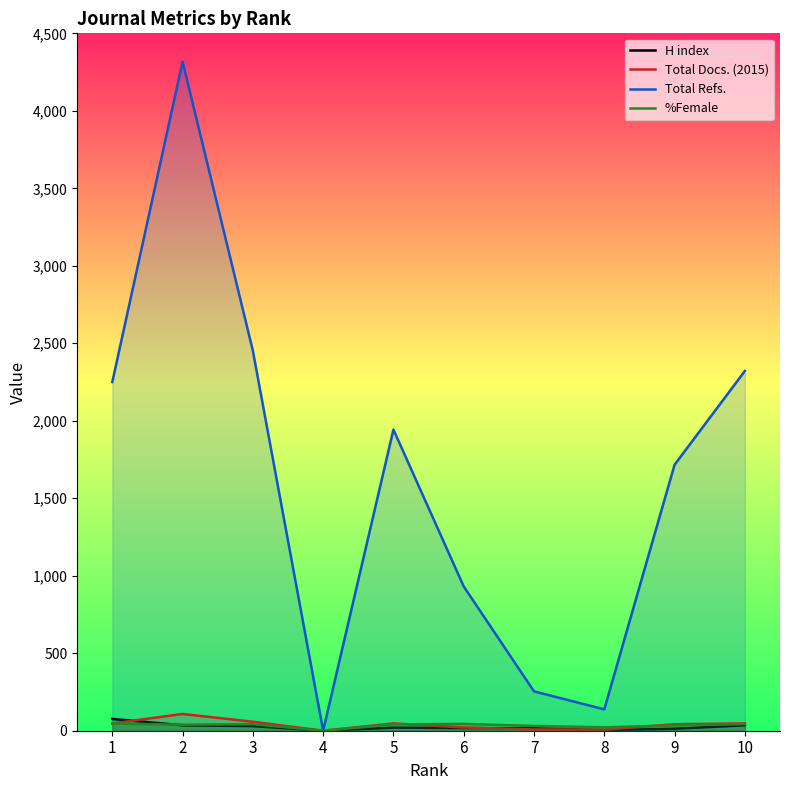

In Total Refs., how many points are lower than both neighbors (excluding endpoints)?

2